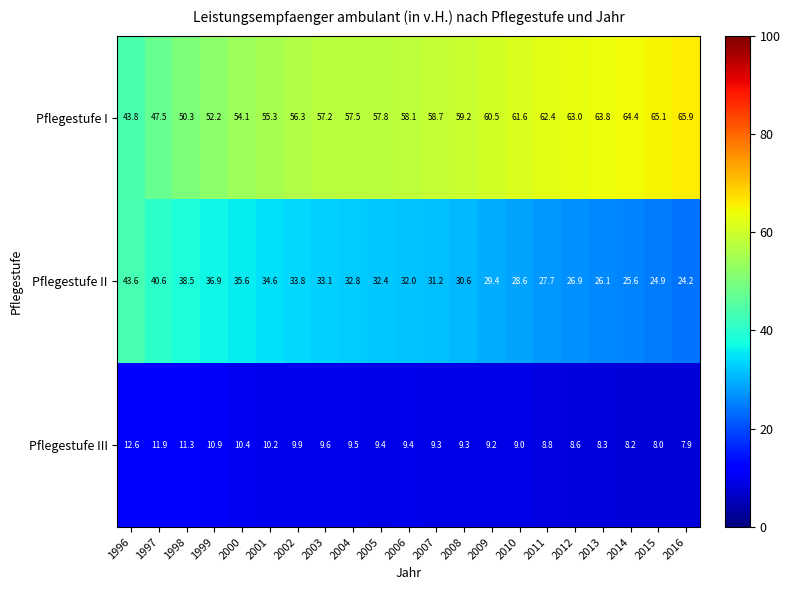

What is the difference between the Pflegestufe III values at 2000 and 1996?

2.2